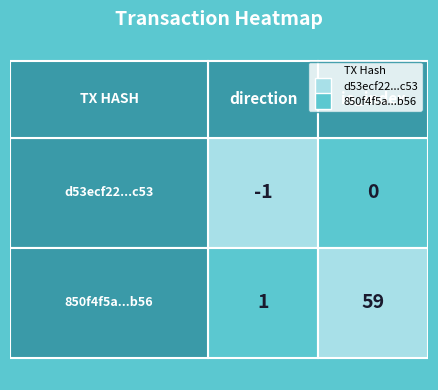

Which series has the widest spread of values?

850f4f5ae295e6de1c691828104de65bafcbb56